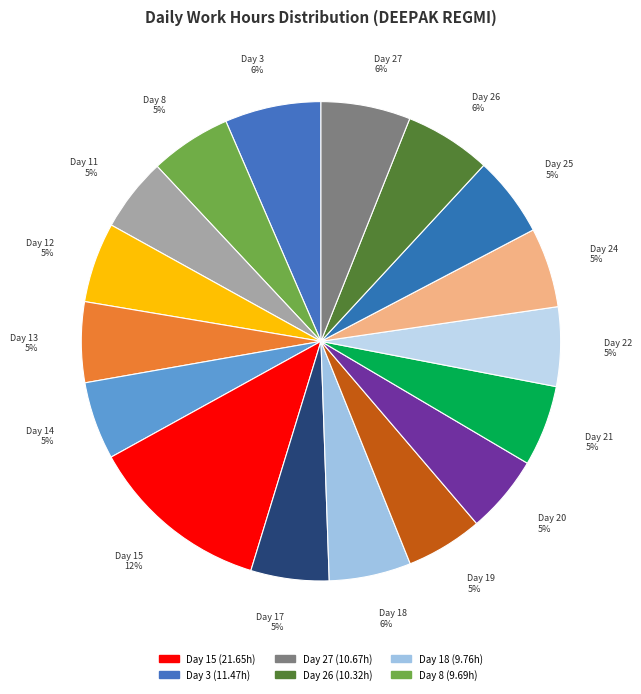

Does Day 27 account for over 50% of the chart?

No